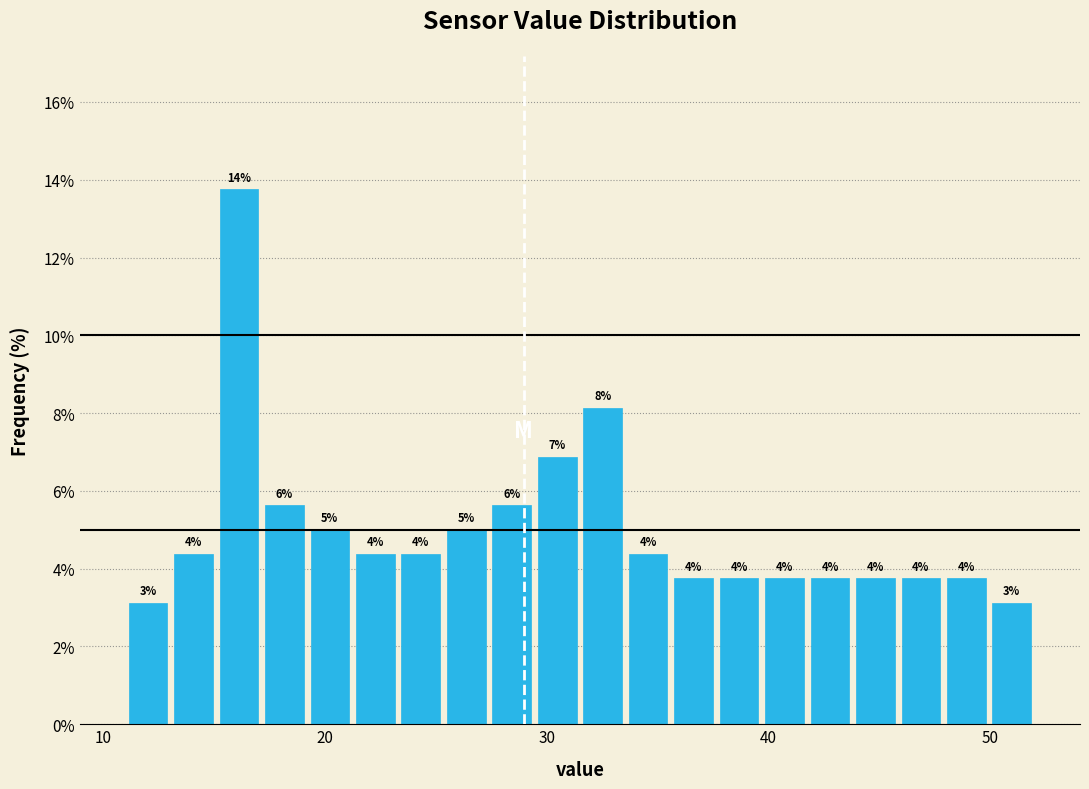

Around what value on the x-axis is the tallest bar? Give the approximate position of its centre, as read against the axis.

16